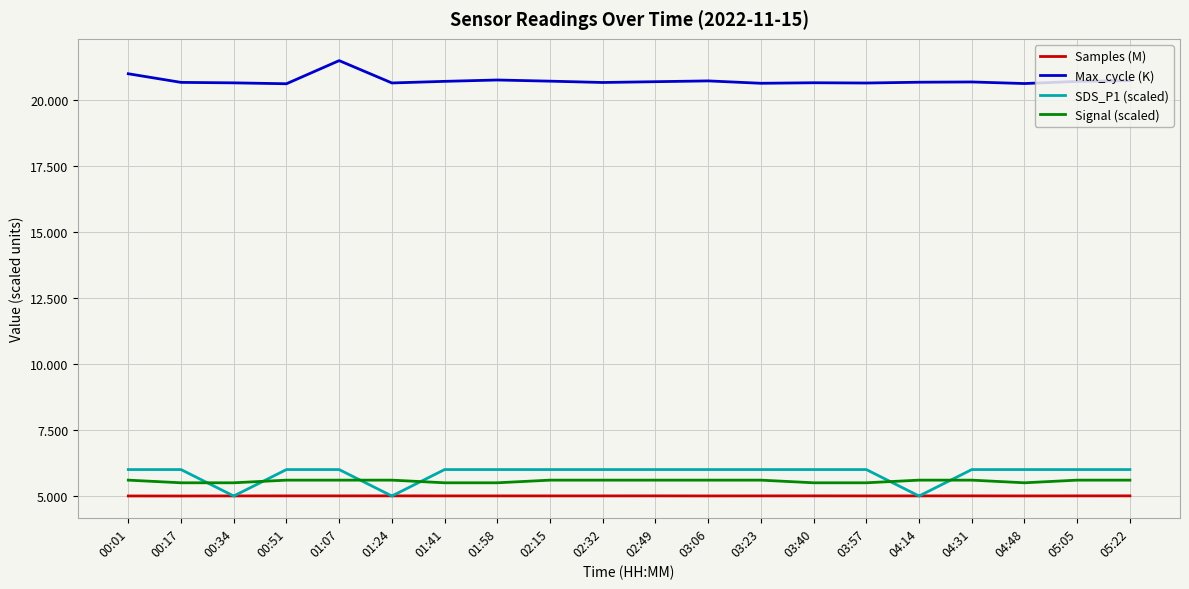

Which category has the highest value across all series?

01:07